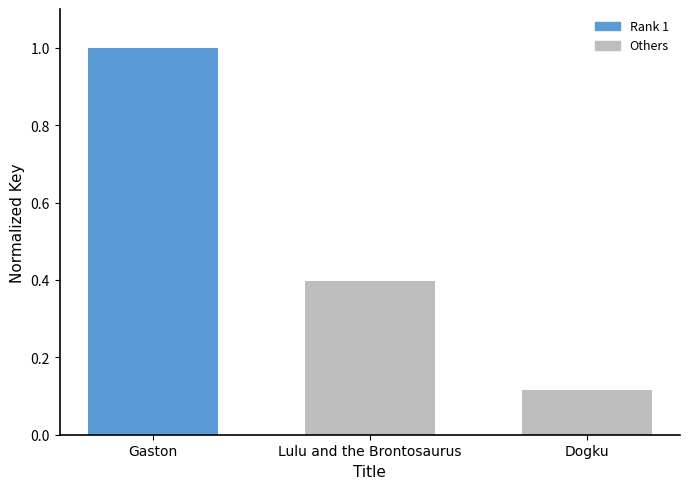

What is the difference between the second highest and minimum values?

0.3